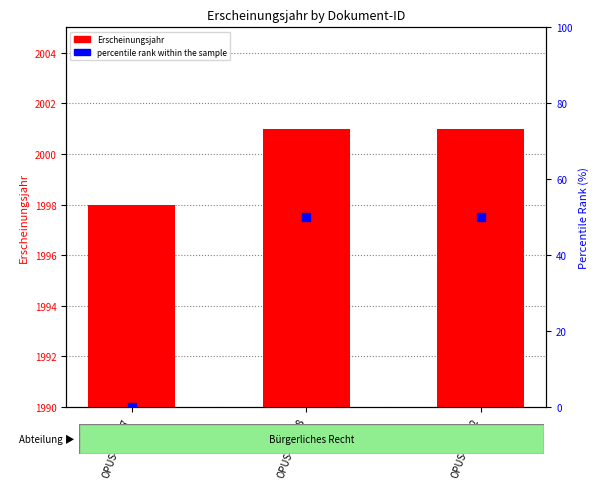

Which series reaches the minimum Y coordinate?

percentile rank within the sample